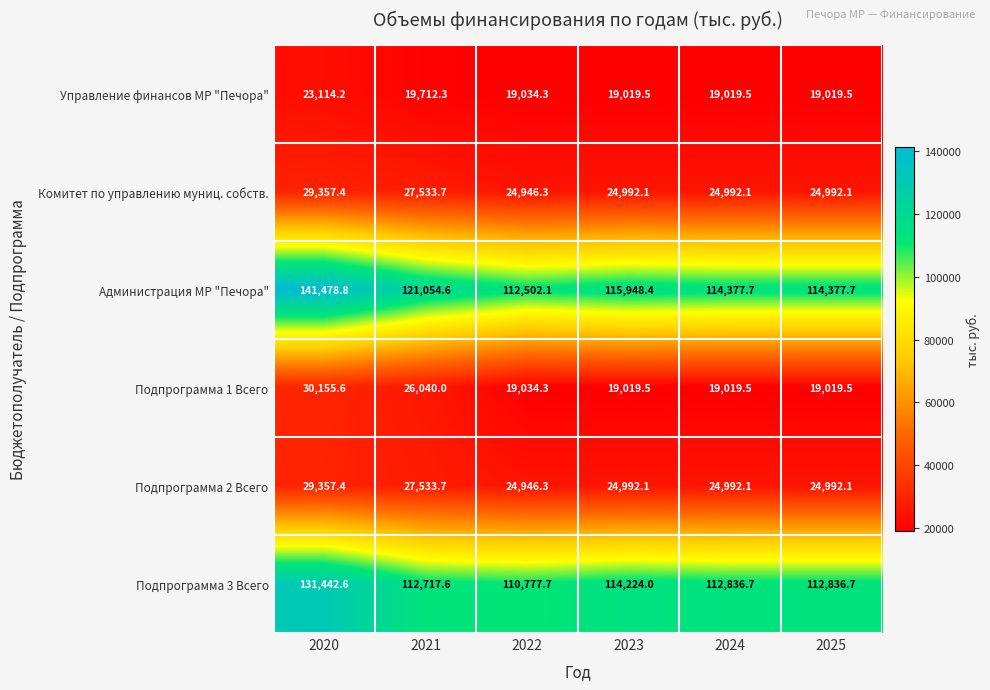

The Подпрограмма 1 Всего series shows 28712.1 at 2023. True or false?

False